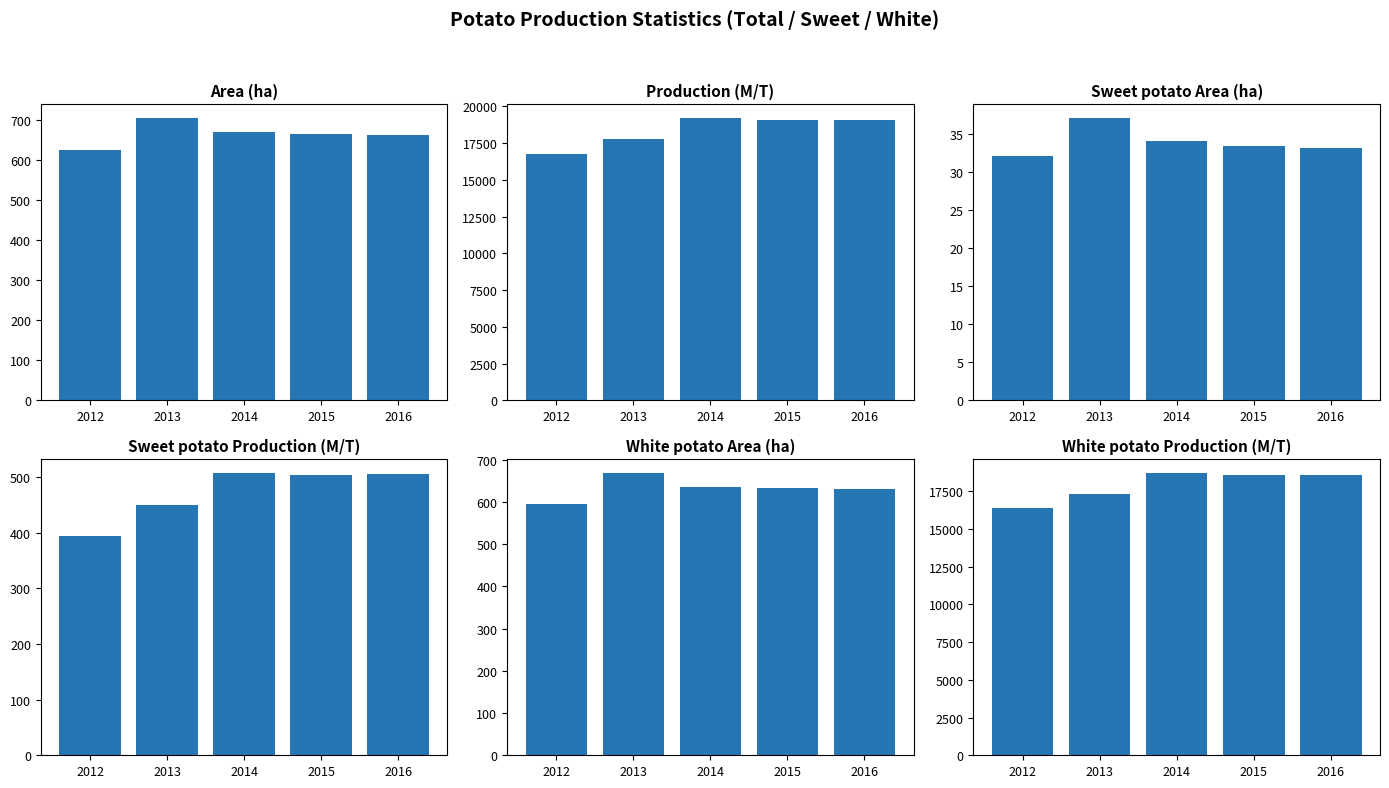

What is the value of the Sweet potato Production bar at the 3rd from the left?

506.7